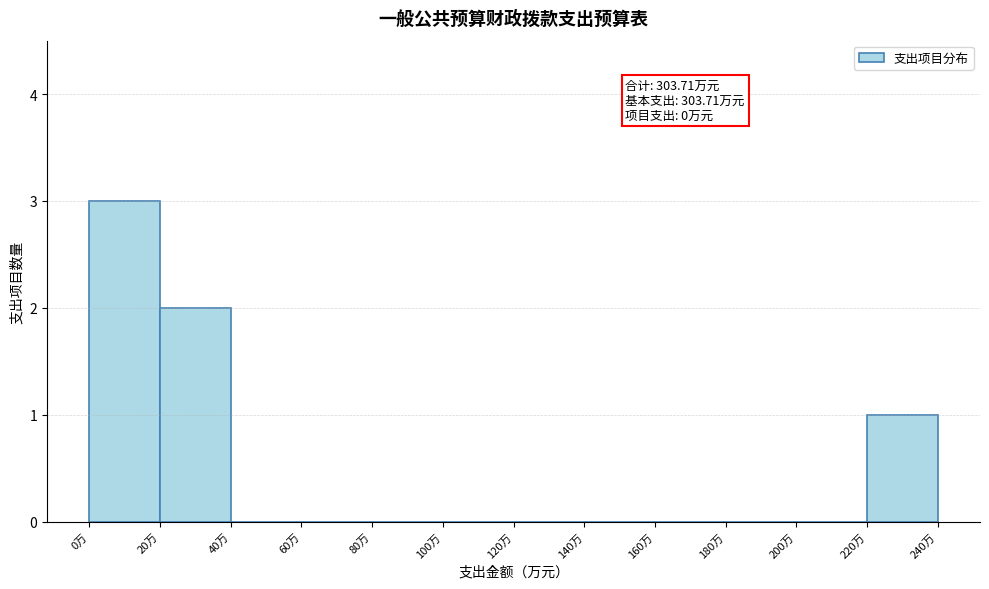

Which range on the x-axis has the tallest bar?

0 to 20